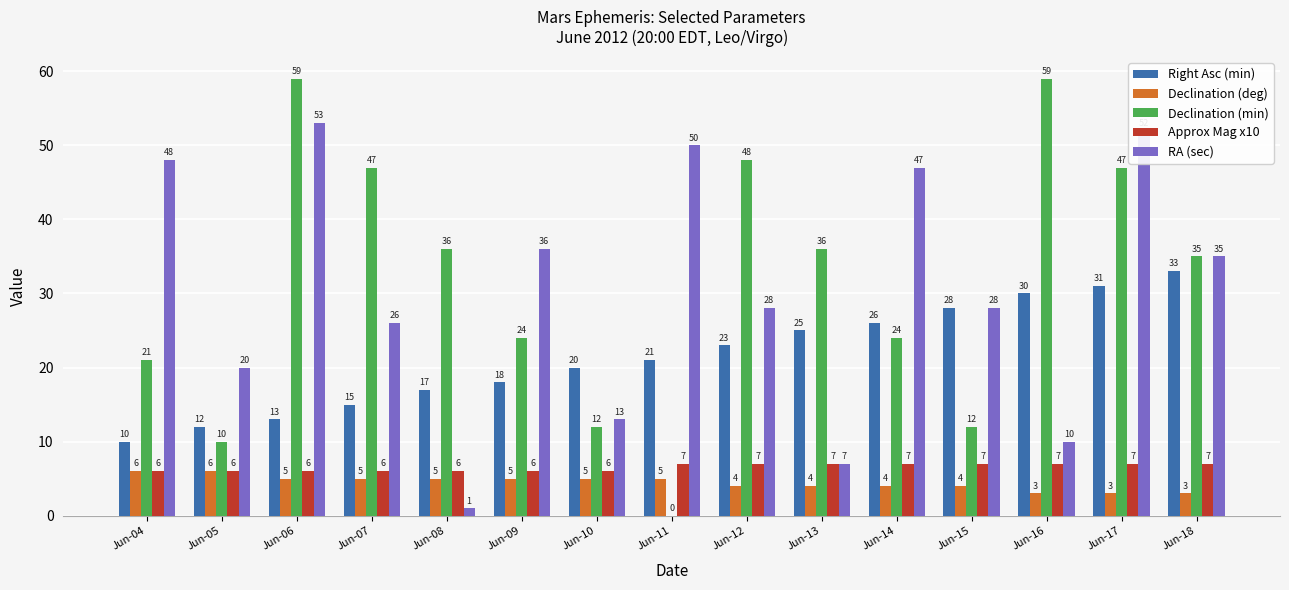

Does the chart contain stacked bars?

No